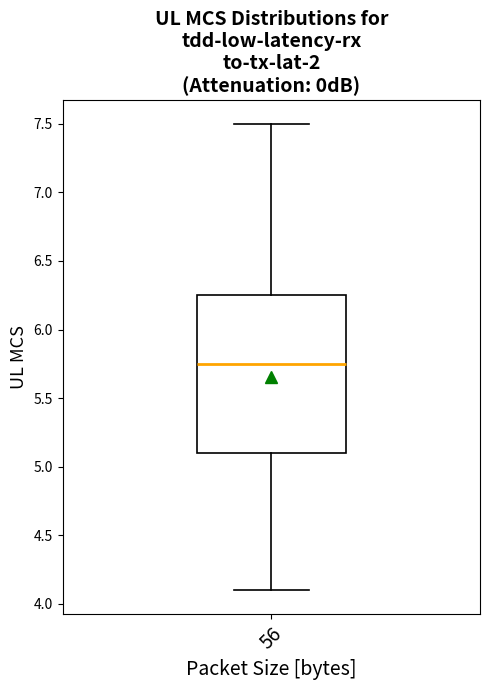

Where is the upper edge of the box at x = 56 on the y-axis? The values are not printed on the chart, so give them approximately, as read against the axis.

6.25